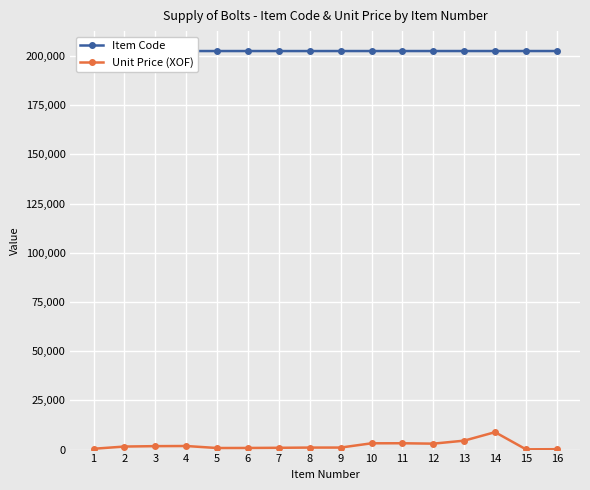

True or false: Item Code and Unit Price (XOF) intersect in this chart.

False